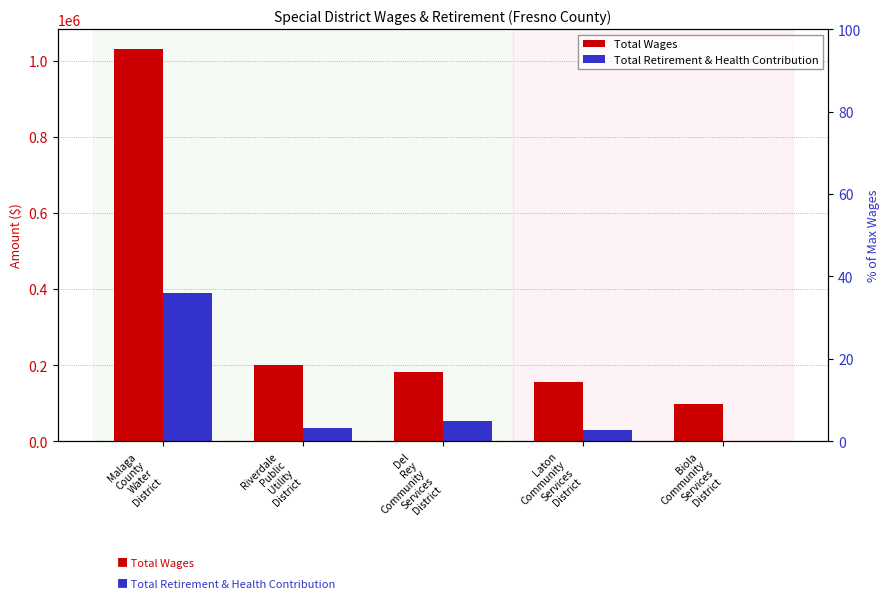

Rank the categories by Total Retirement & Health Contribution value from highest to lowest.

Malaga
County
Water
District, Del
Rey
Community
Services
District, Riverdale
Public
Utility
District, Laton
Community
Services
District, Biola
Community
Services
District